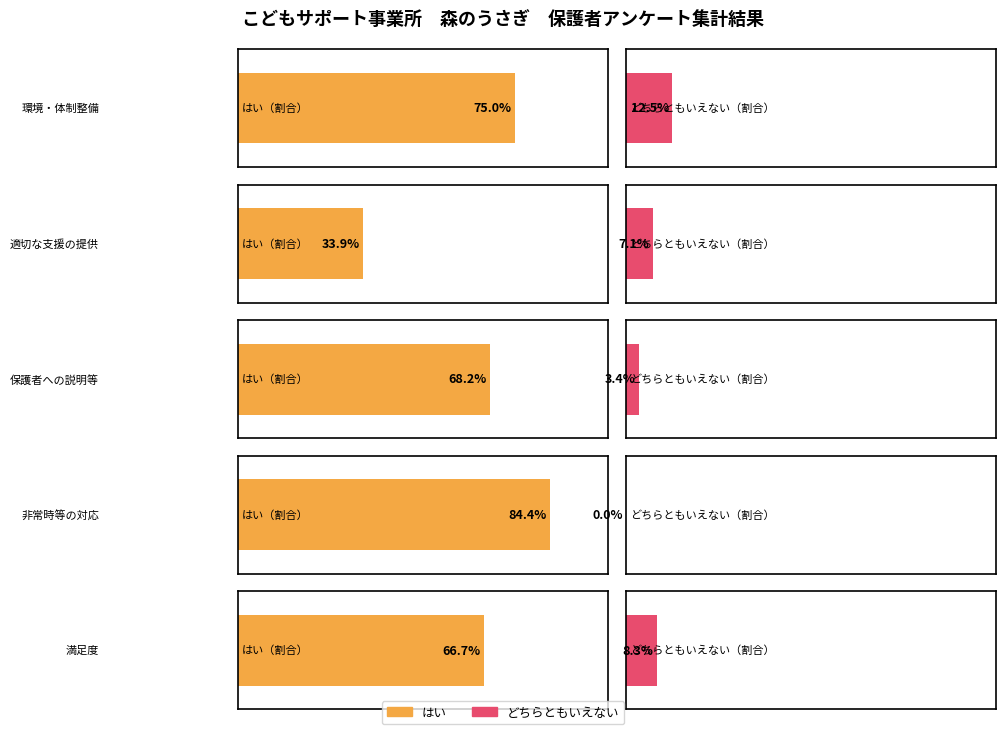

Which series has the widest spread of values?

はい